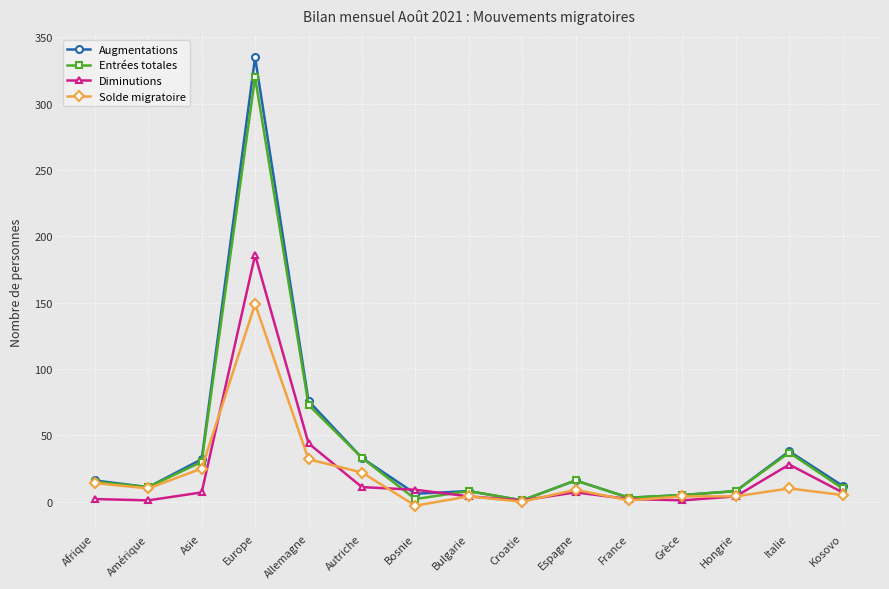

What is the difference between the highest and lowest values at Allemagne?

44